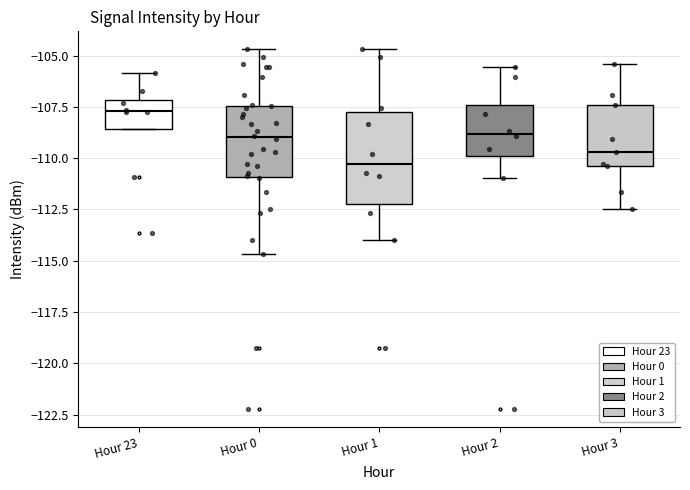

Where does the median line of the box for Hour 3 sit on the y-axis? The values are not printed on the chart, so give them approximately, as read against the axis.

-109.5